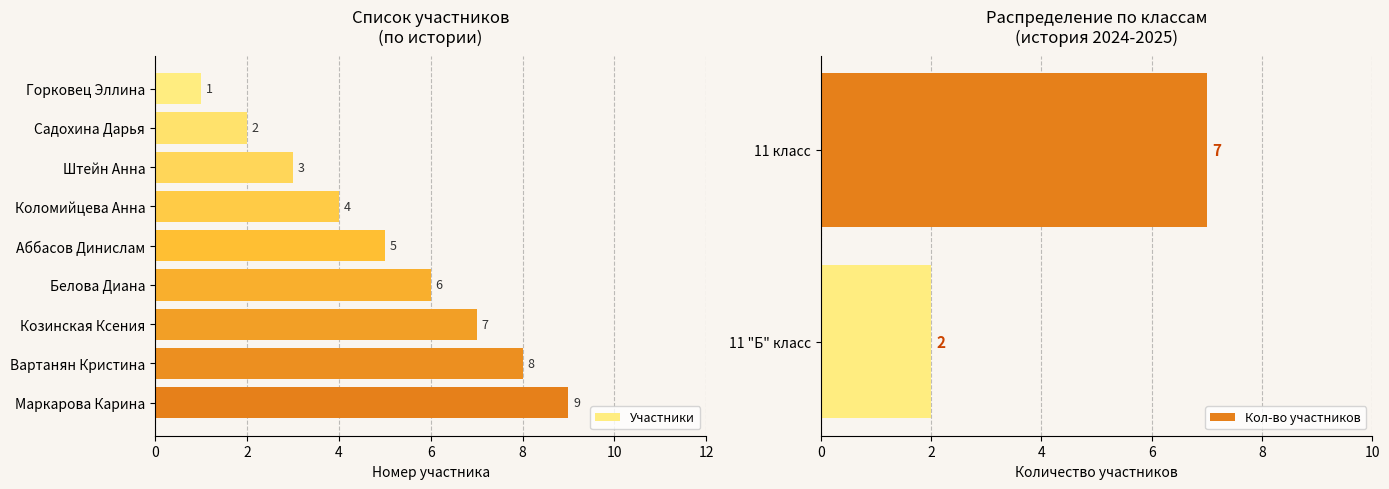

What is the greatest value displayed?

9